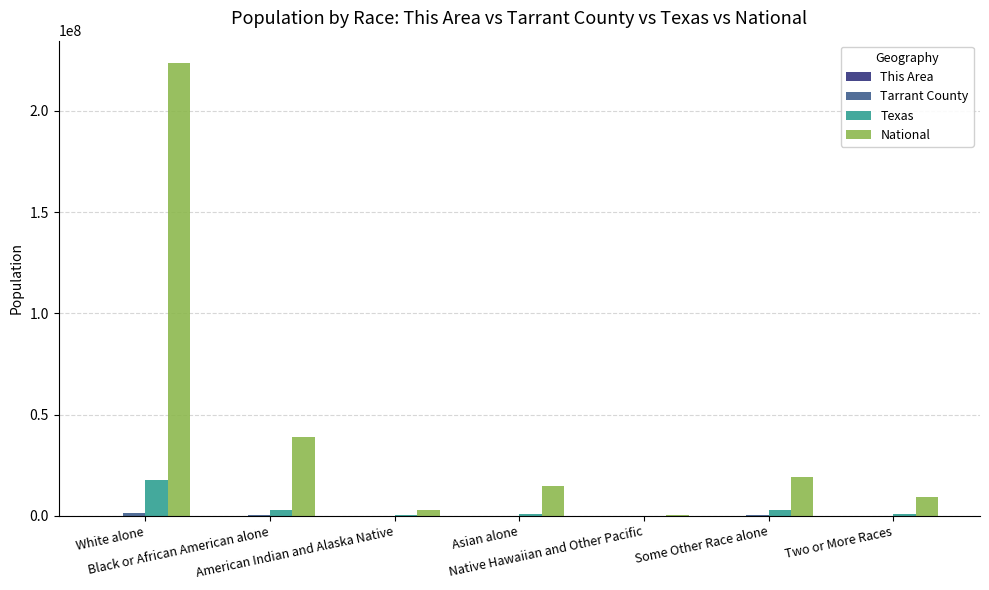

What is the maximum value shown in the chart?

223553265